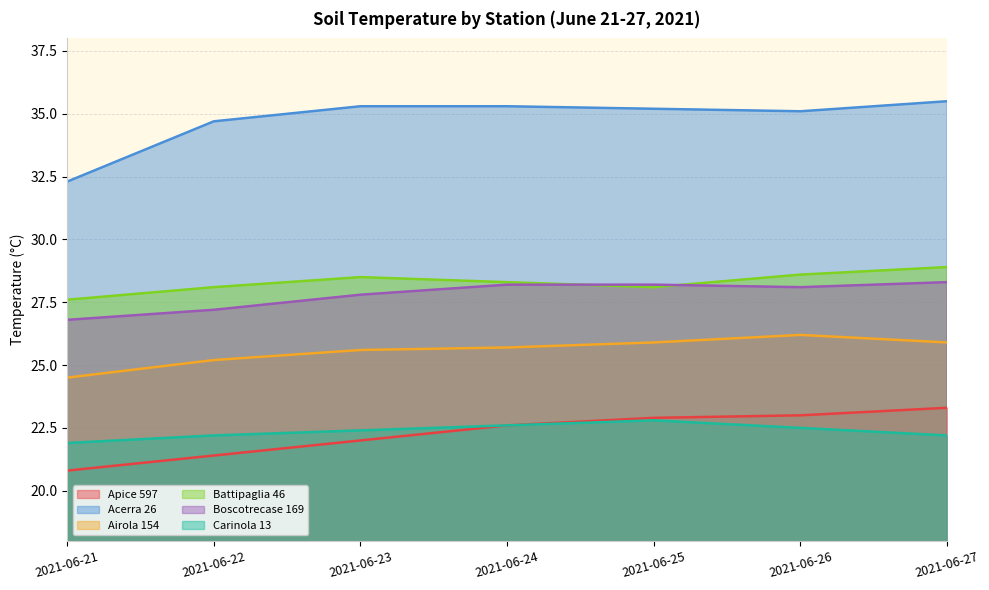

Which has a higher value, 2021-06-25 or 2021-06-26?

2021-06-26